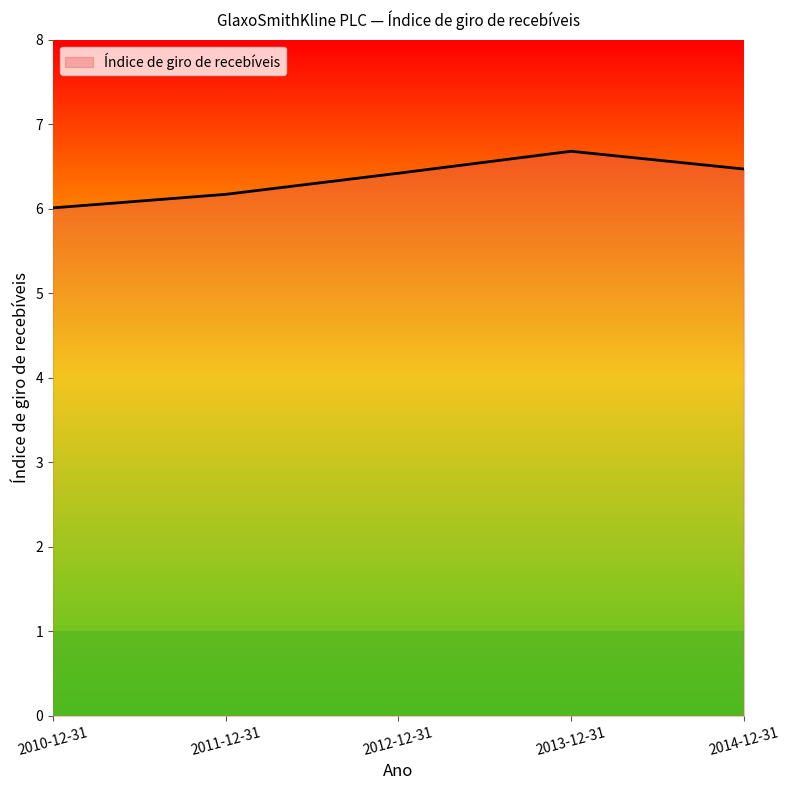

Reading left to right, what are all the values shown in this chart?

6.0	6.2	6.4	6.7	6.5